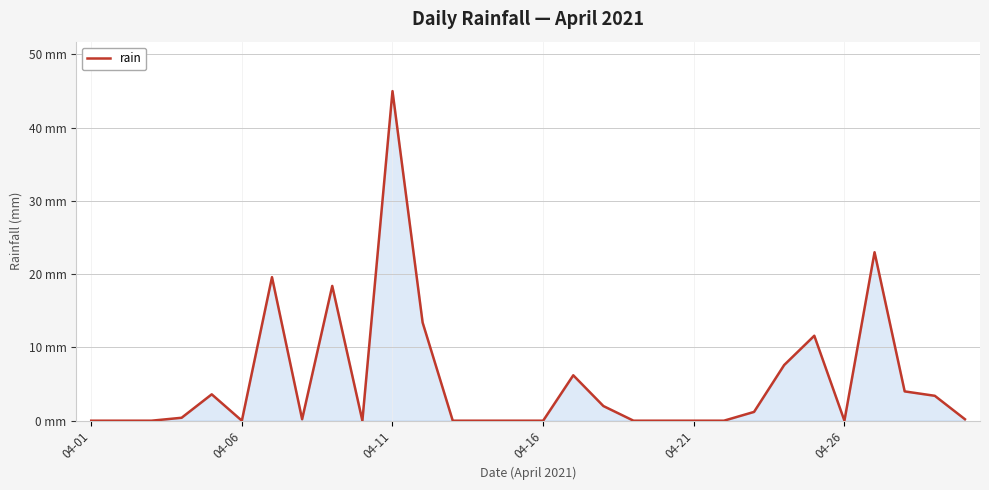

Does the chart have visible grid lines?

Yes